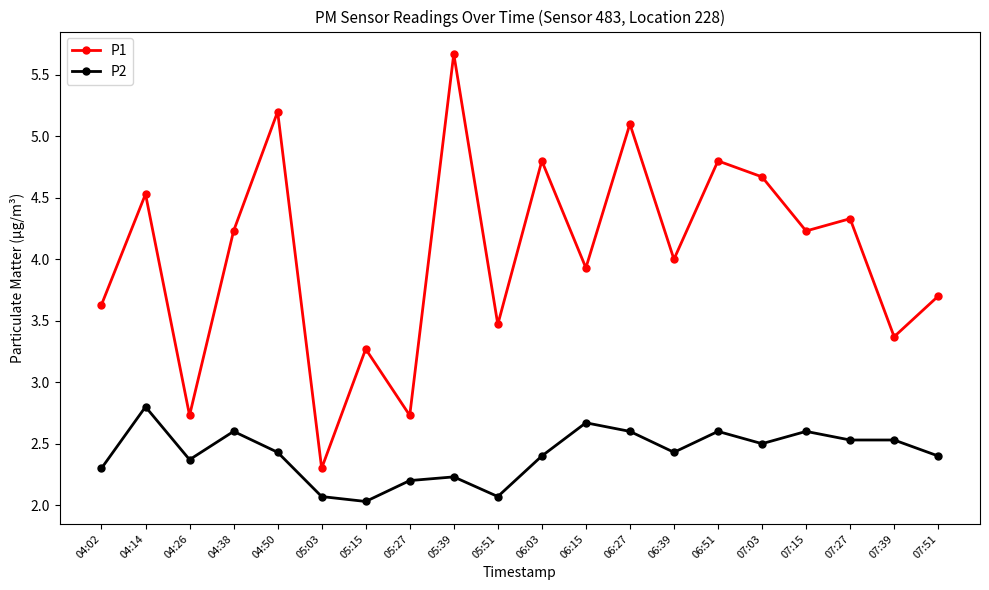

What is the sum of the P2 values at 04:26 and 06:51?

5.0